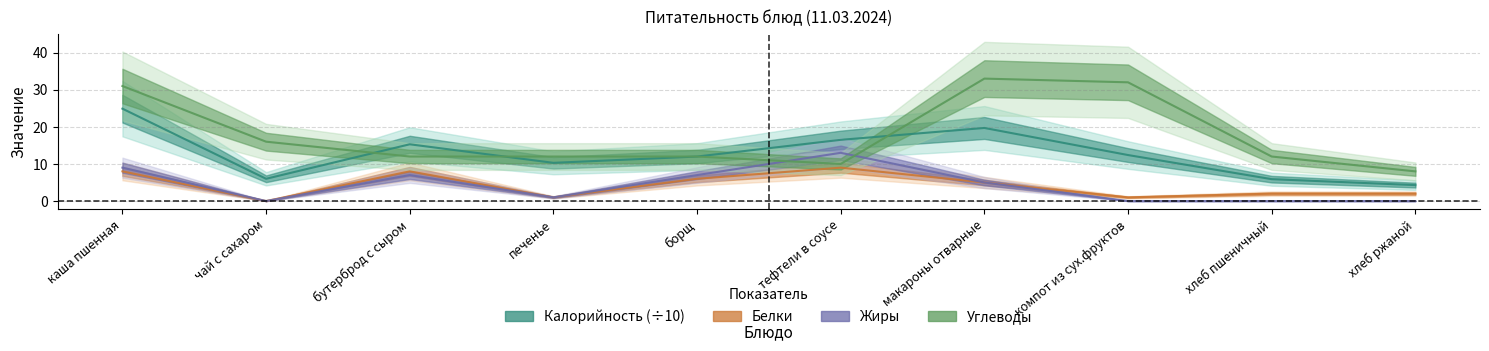

Where is the first local maximum for Жиры?

бутерброд с сыром